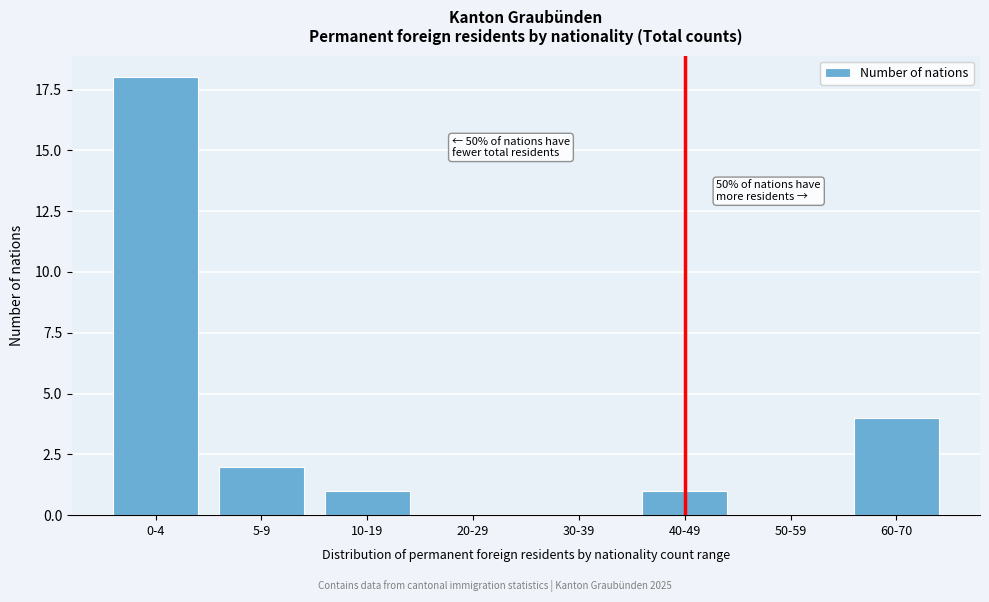

Reading left to right, what are all the values shown in this chart?

0-4=18	5-9=2	10-19=1	20-29=0	30-39=0	40-49=1	50-59=0	60-70=4